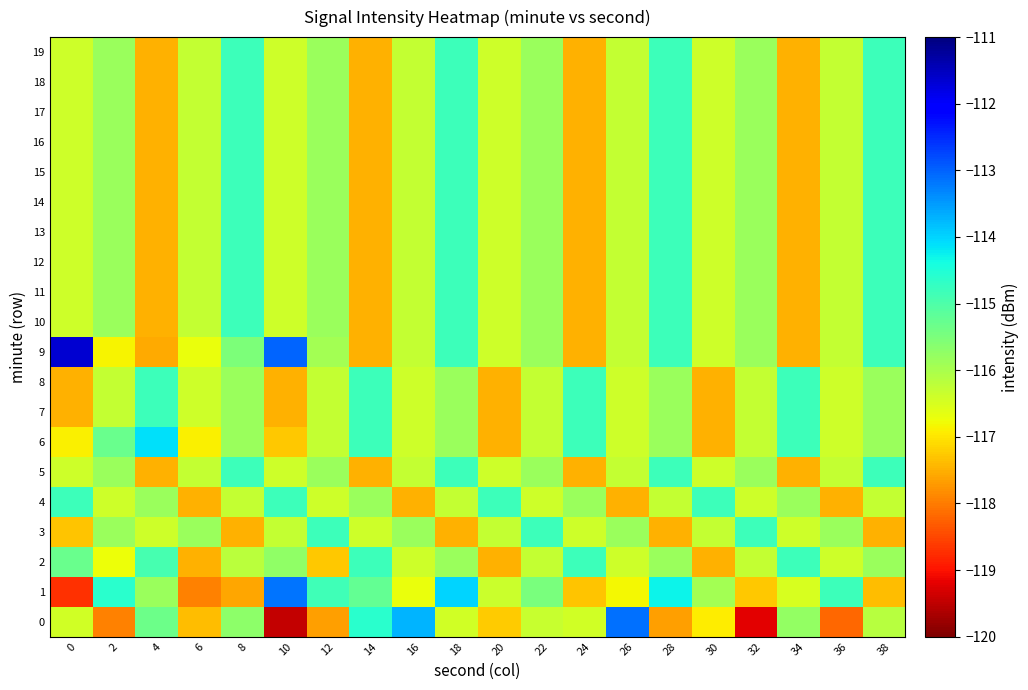

What is the difference between the highest and lowest values at 10?

6.4